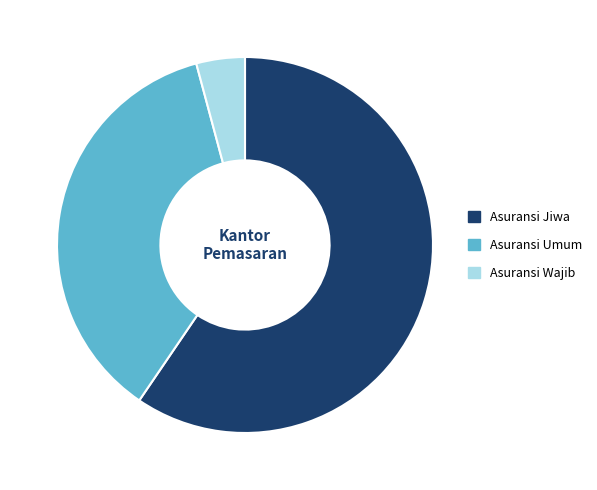

How many segments does this pie chart have?

3